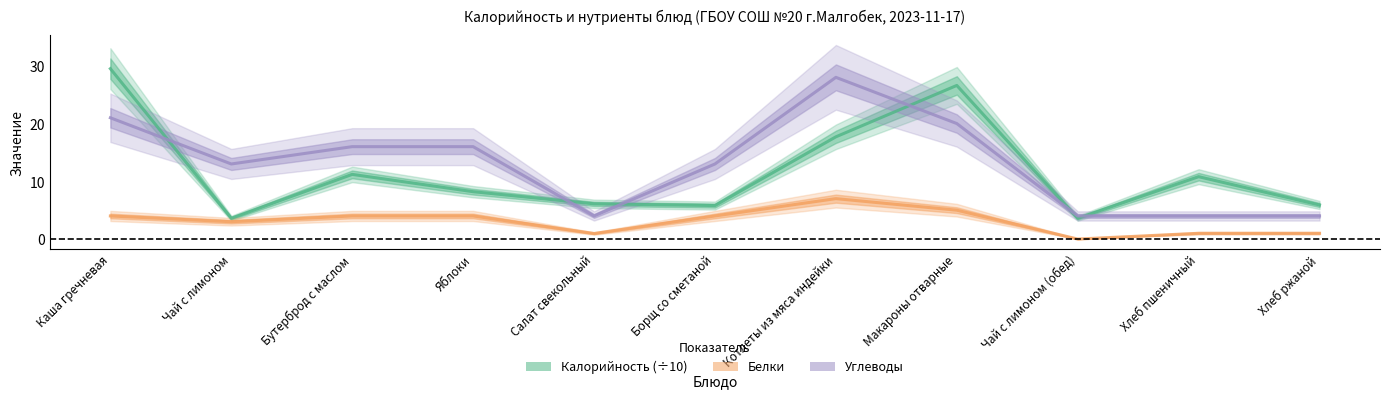

Reading left to right, list all the values displayed in this chart.

Калорийность (÷10): Каша гречневая=29.5	Чай с лимоном=3.6	Бутерброд с маслом=11.2	Яблоки=8.2	Салат свекольный=6.1	Борщ со сметаной=5.8	Котлеты из мяса индейки=17.7	Макароны отварные=26.6	Чай с лимоном (обед)=3.6	Хлеб пшеничный=10.8	Хлеб ржаной=5.9
Белки: Каша гречневая=4.0	Чай с лимоном=3.0	Бутерброд с маслом=4.0	Яблоки=4.0	Салат свекольный=1.0	Борщ со сметаной=4.0	Котлеты из мяса индейки=7.0	Макароны отварные=5.0	Чай с лимоном (обед)=0.0	Хлеб пшеничный=1.0	Хлеб ржаной=1.0
Углеводы: Каша гречневая=21.0	Чай с лимоном=13.0	Бутерброд с маслом=16.0	Яблоки=16.0	Салат свекольный=4.0	Борщ со сметаной=13.0	Котлеты из мяса индейки=28.0	Макароны отварные=20.0	Чай с лимоном (обед)=4.0	Хлеб пшеничный=4.0	Хлеб ржаной=4.0